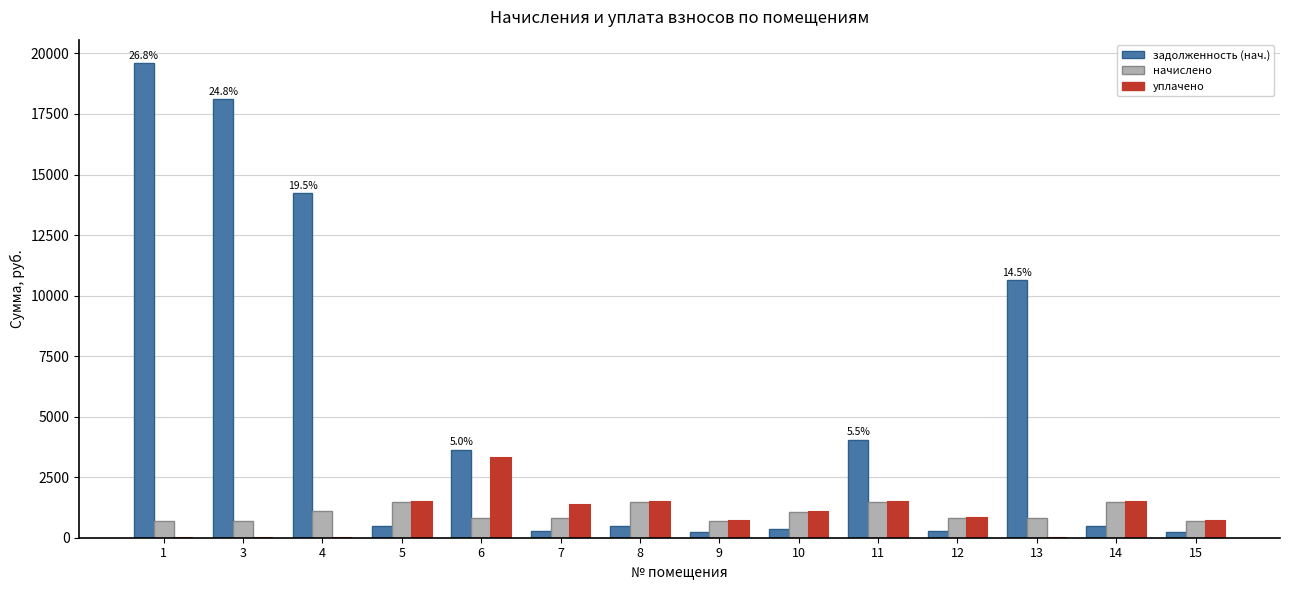

What is the approximate value of задолженность (нач.) at 10?

355.7